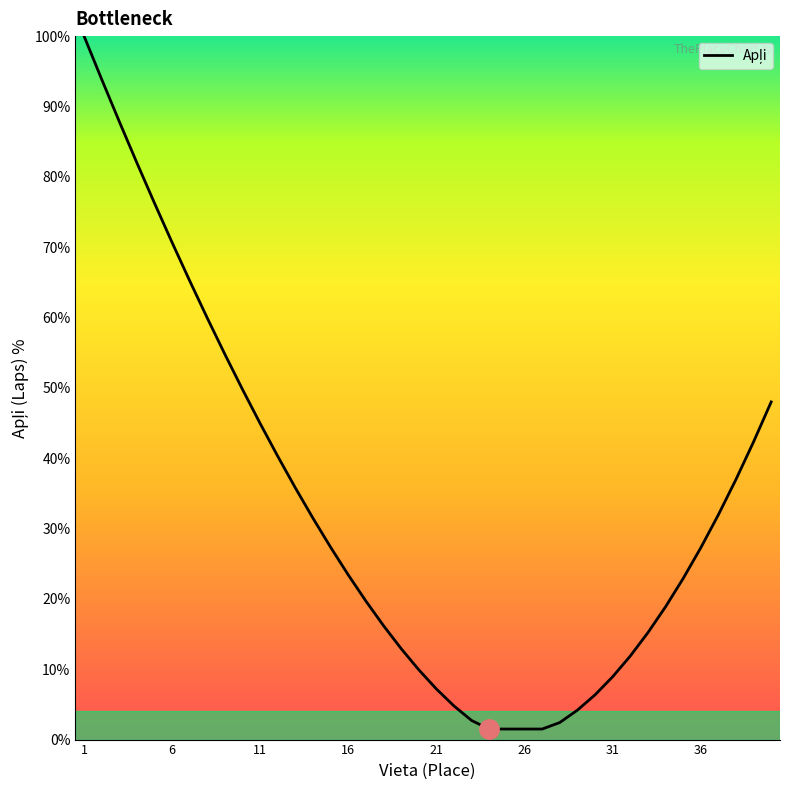

What is the difference between the maximum and minimum values?

98.5